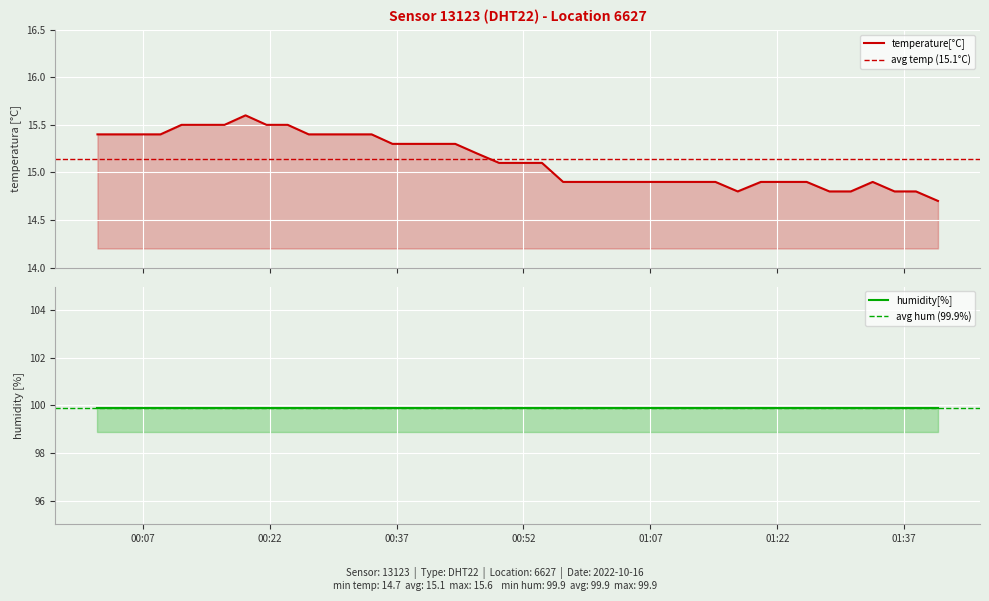

Reading left to right, list all the values displayed in this chart.

15.4	15.4	15.4	15.4	15.5	15.5	15.5	15.6	15.5	15.5	15.4	15.4	15.4	15.4	15.3	15.3	15.3	15.3	15.2	15.1	15.1	15.1	14.9	14.9	14.9	14.9	14.9	14.9	14.9	14.9	14.8	14.9	14.9	14.9	14.8	14.8	14.9	14.8	14.8	14.7